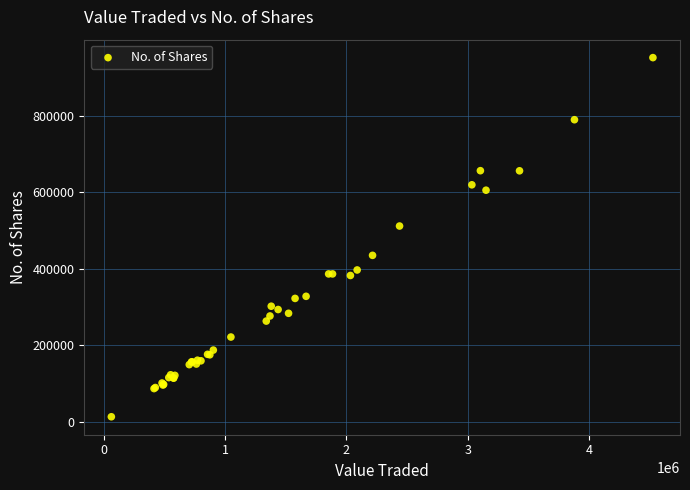

What Y value in the scatter plot is closest to 482942?

512172